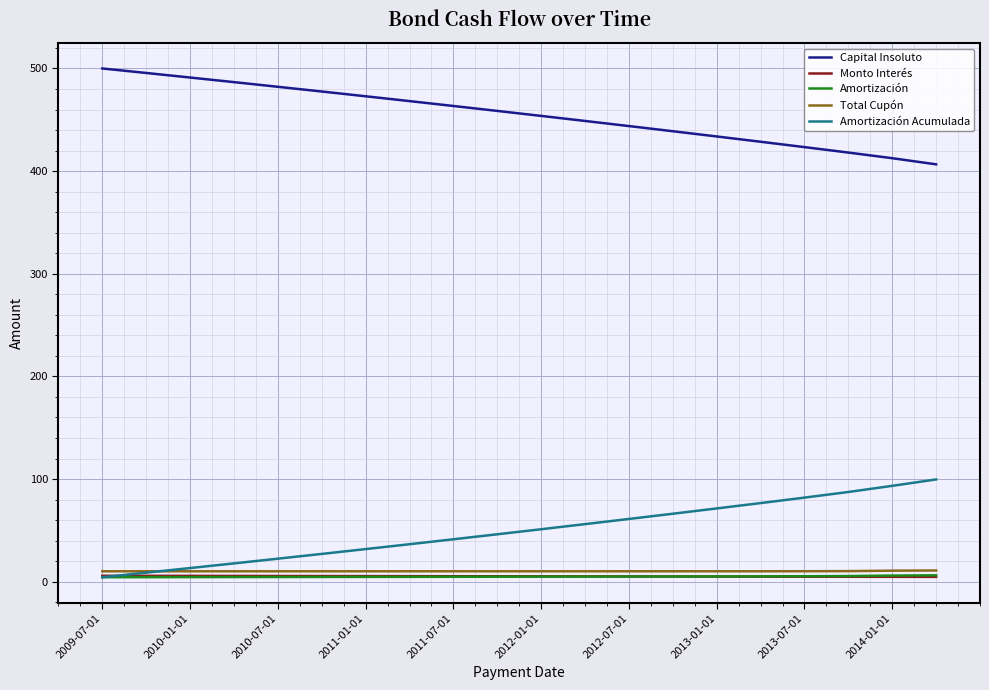

True or false: Capital Insoluto and Amortización cross at least once.

False